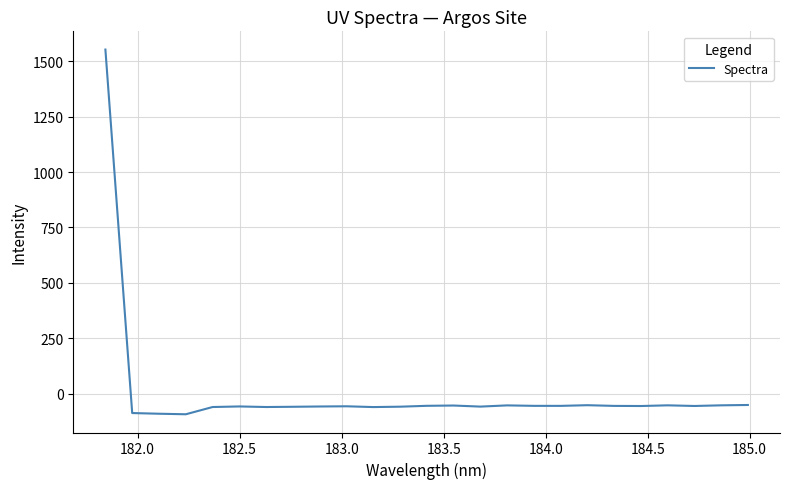

What is the greatest value displayed?

1553.8